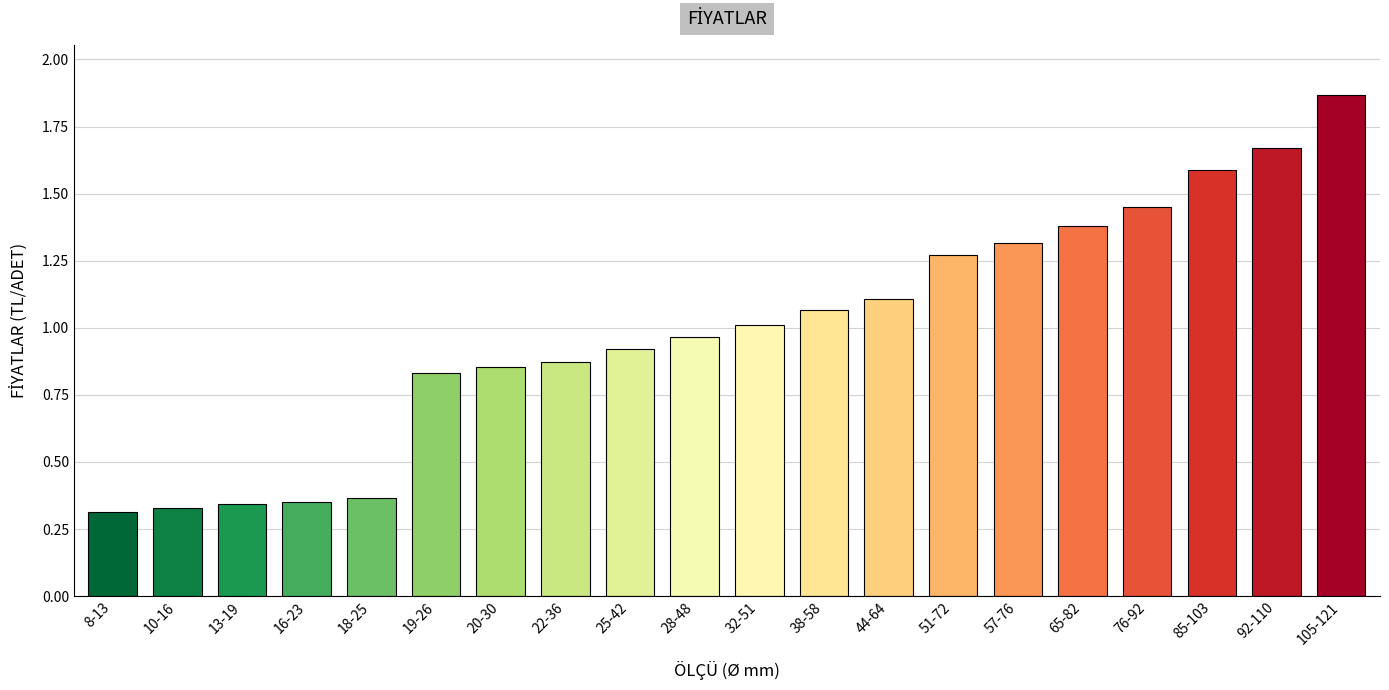

What is the sum of all values?

19.9